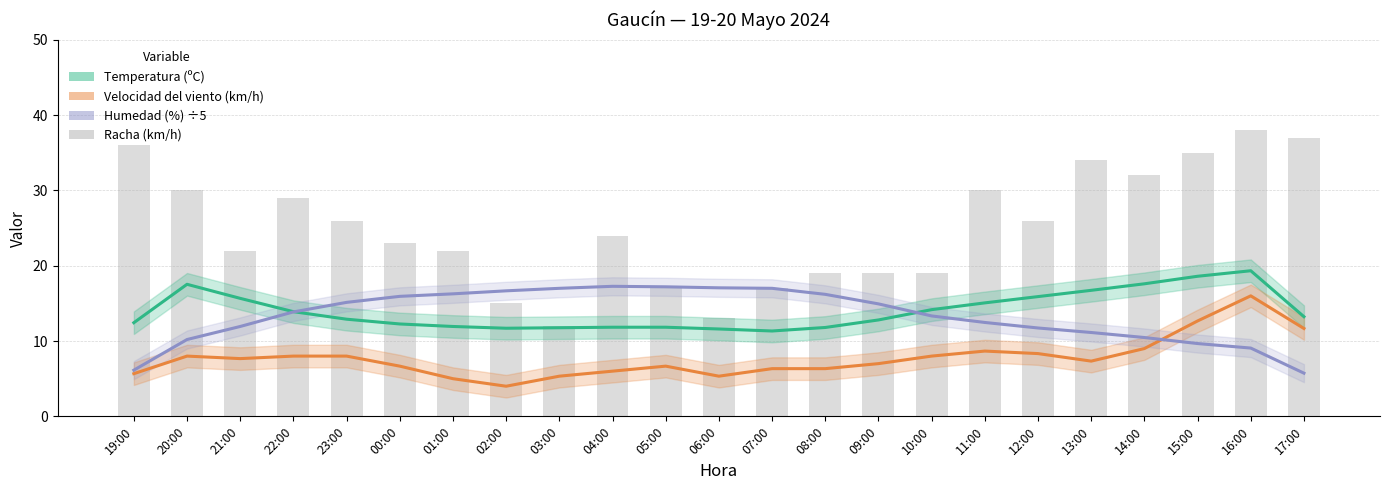

At which category is the sum across all series the highest?

16:00